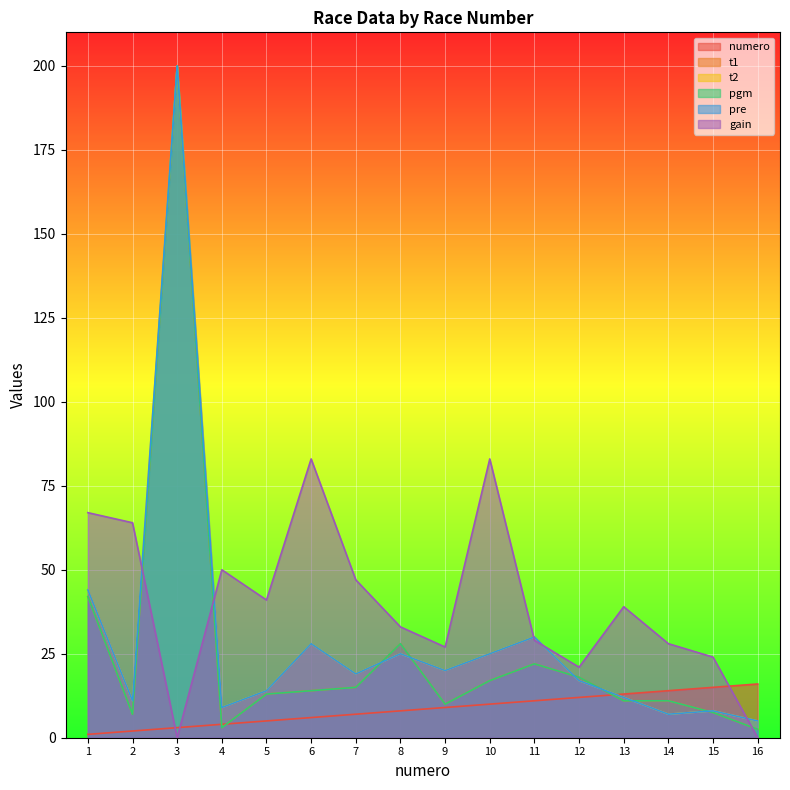

True or false: t1 has a value of 3.8 at 14.

False